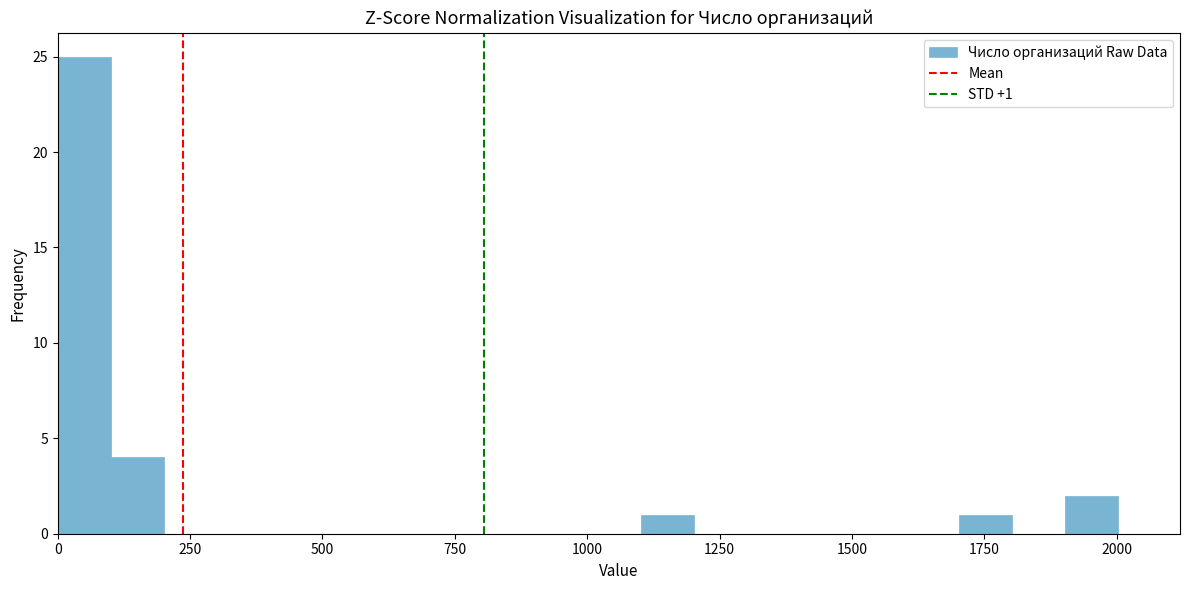

Read against the x-axis, roughly where is the centre of the tallest bar?

50